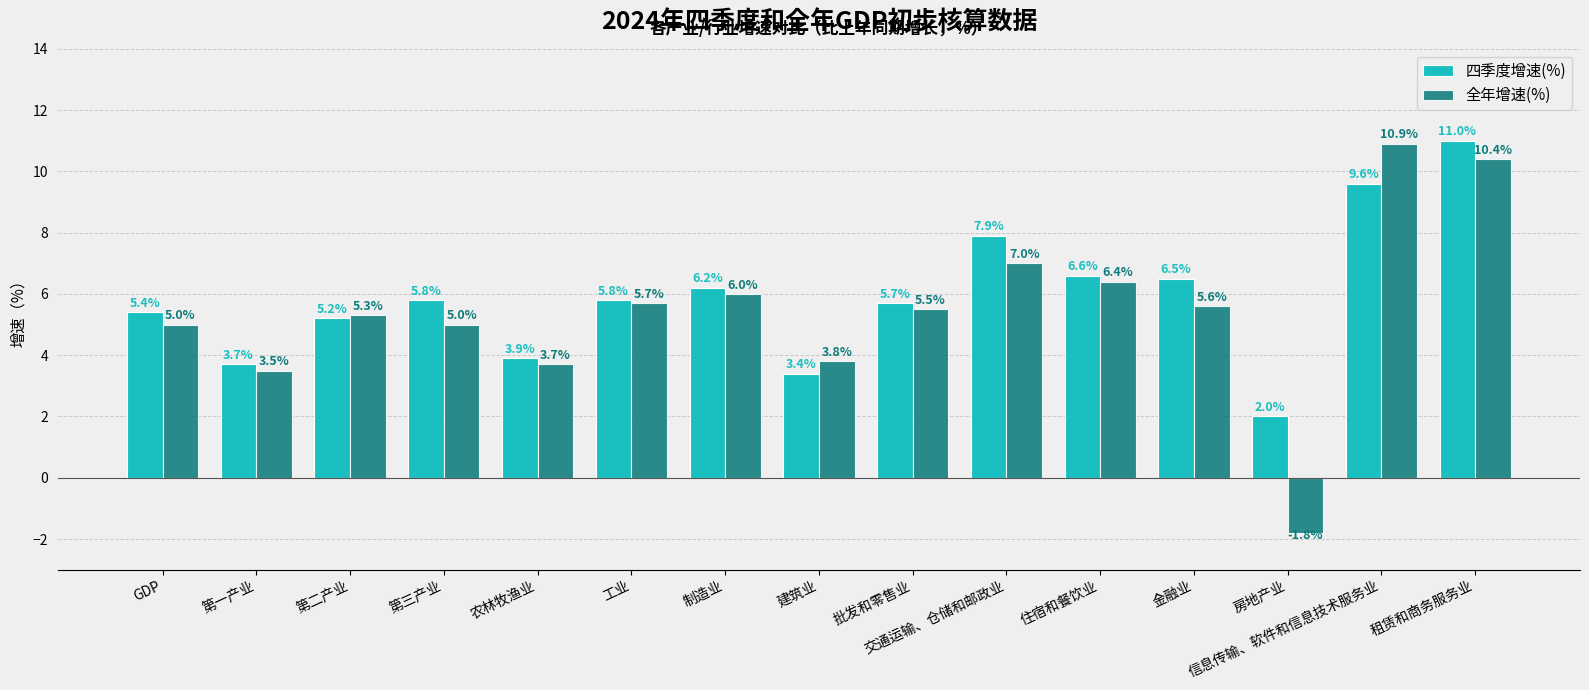

What is the sum of the 全年增速(%) values at 房地产业 and 信息传输、软件和信息技术服务业?

9.1